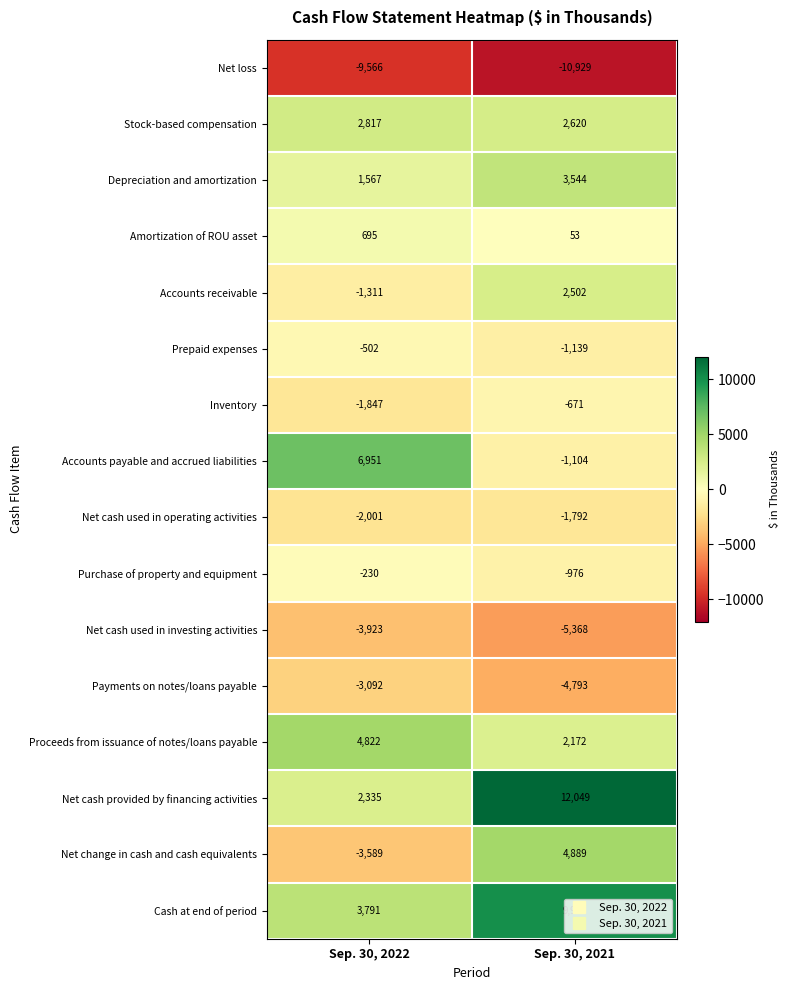

What is the difference between the Stock-based compensation values at Sep. 30, 2021 and Sep. 30, 2022?

197